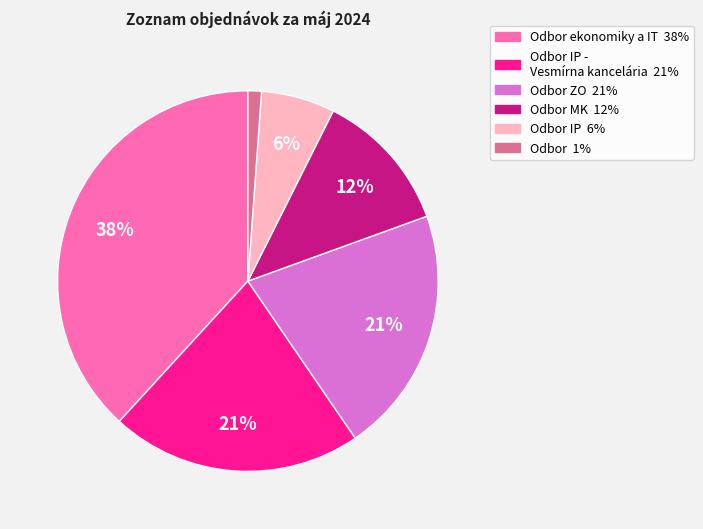

To the nearest percent, what is the average slice percentage?

17%